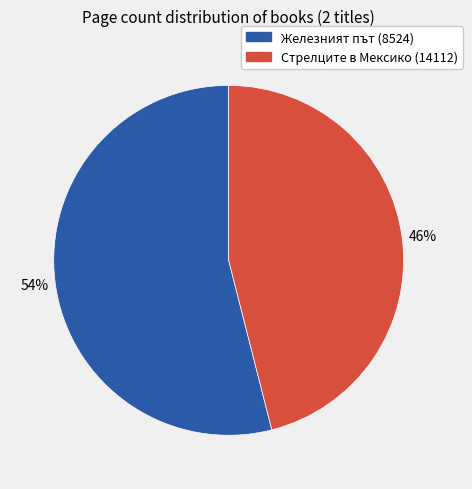

What is the smallest slice in the pie chart?

Стрелците в Мексико (14112)